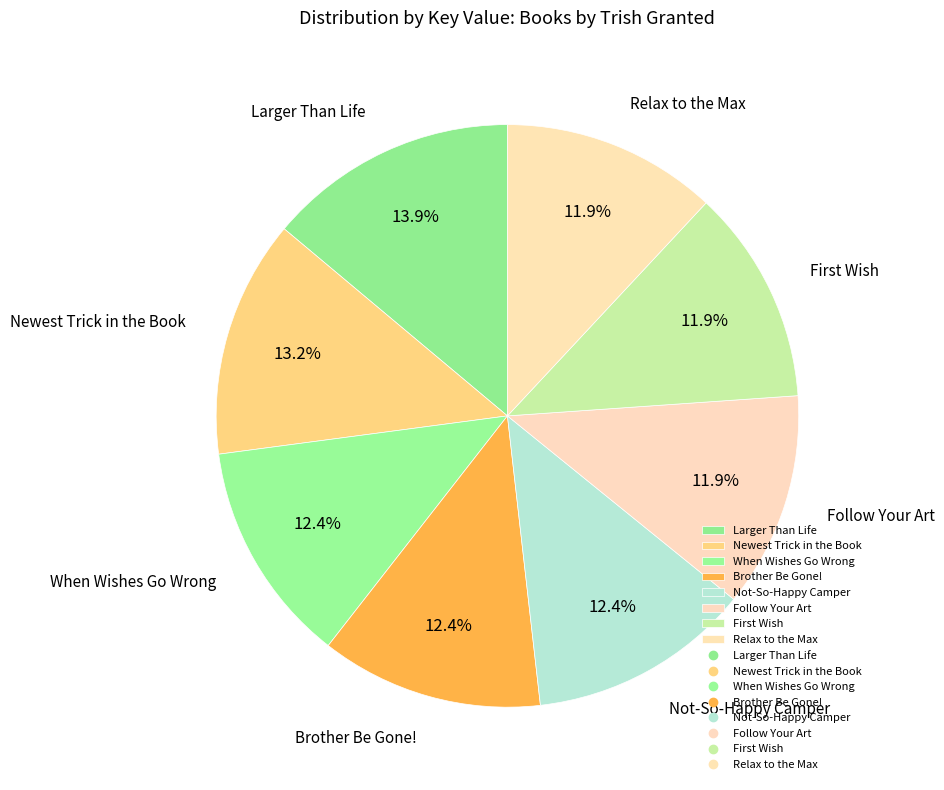

Which slice is the largest?

Larger Than Life